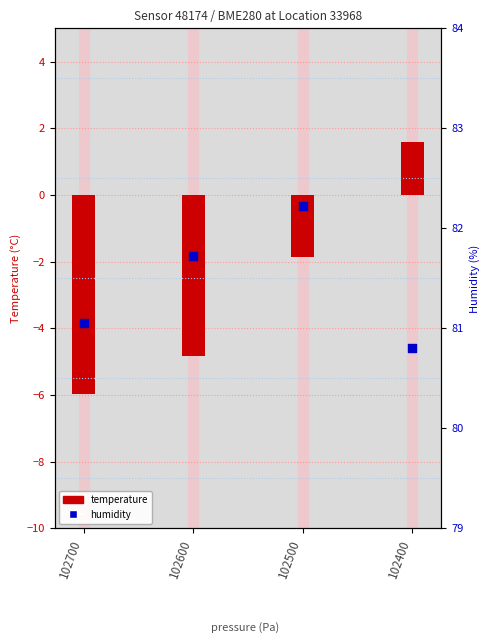

Is the value of temperature at 102700 greater than the value of humidity at 102600?

No